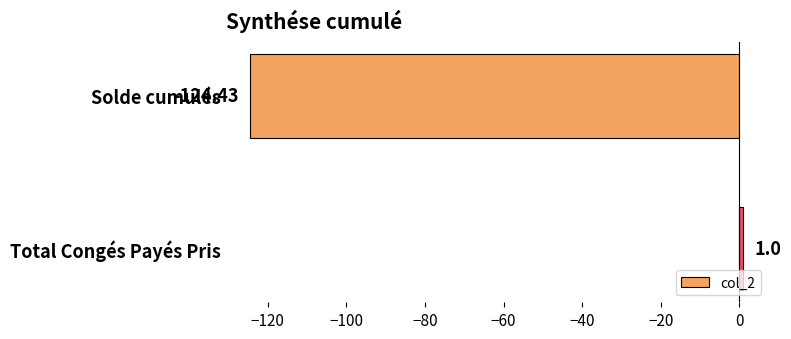

What is the change in value from Solde cumulés to Total Congés Payés Pris?

+125.4